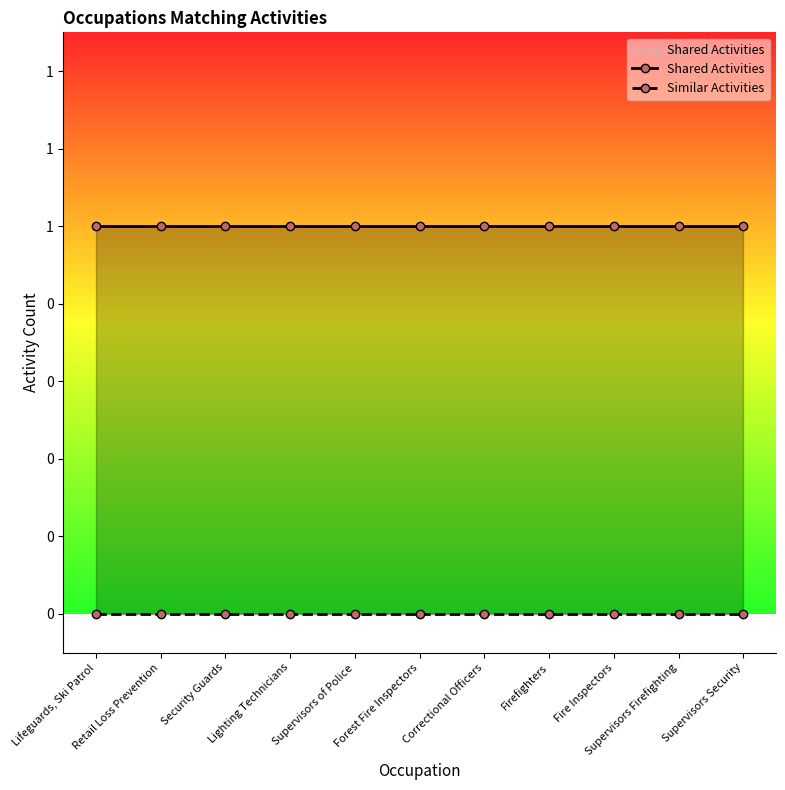

Which has a higher value, Retail Loss Prevention or Security Guards?

Retail Loss Prevention